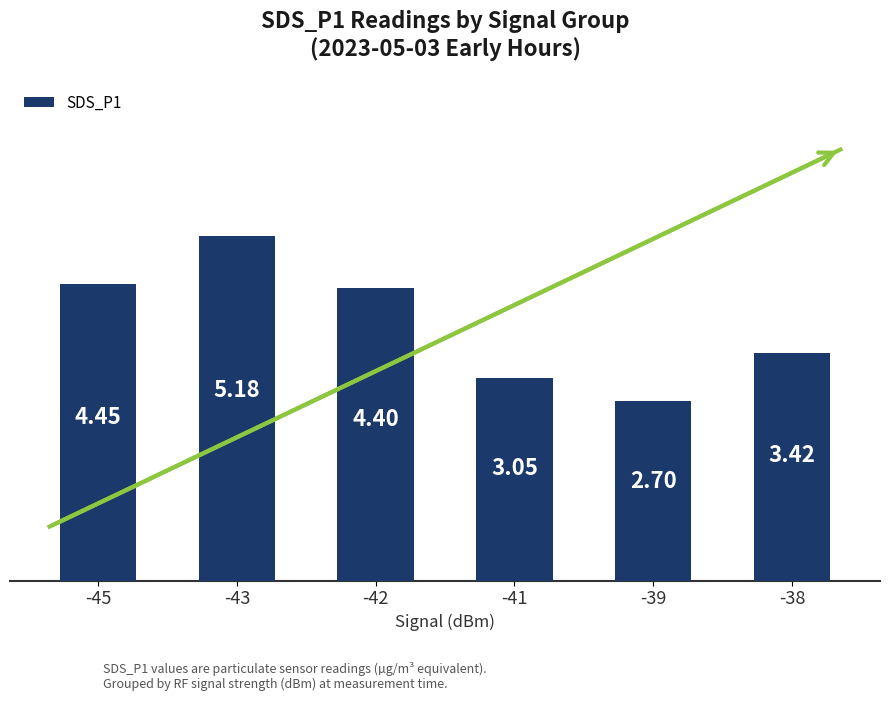

Rank the categories by value from highest to lowest.

-43, -45, -42, -38, -41, -39